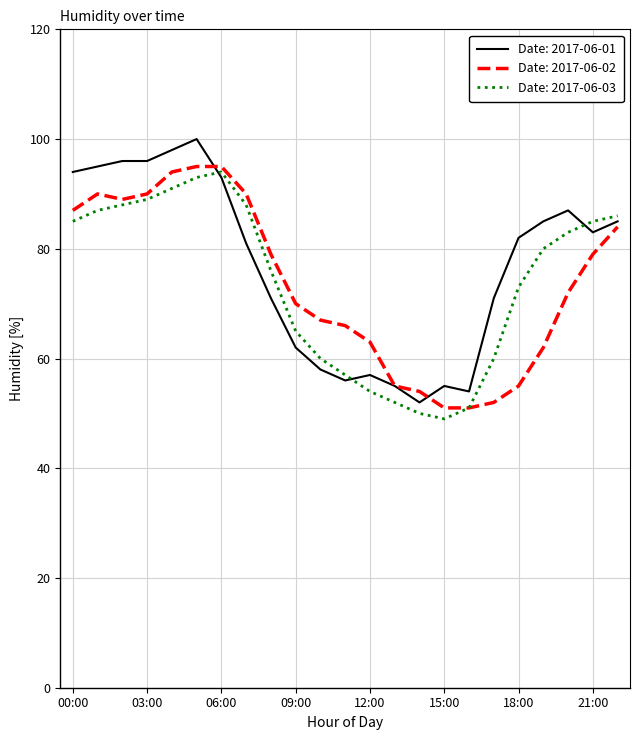

What is the minimum value shown in the chart?

49